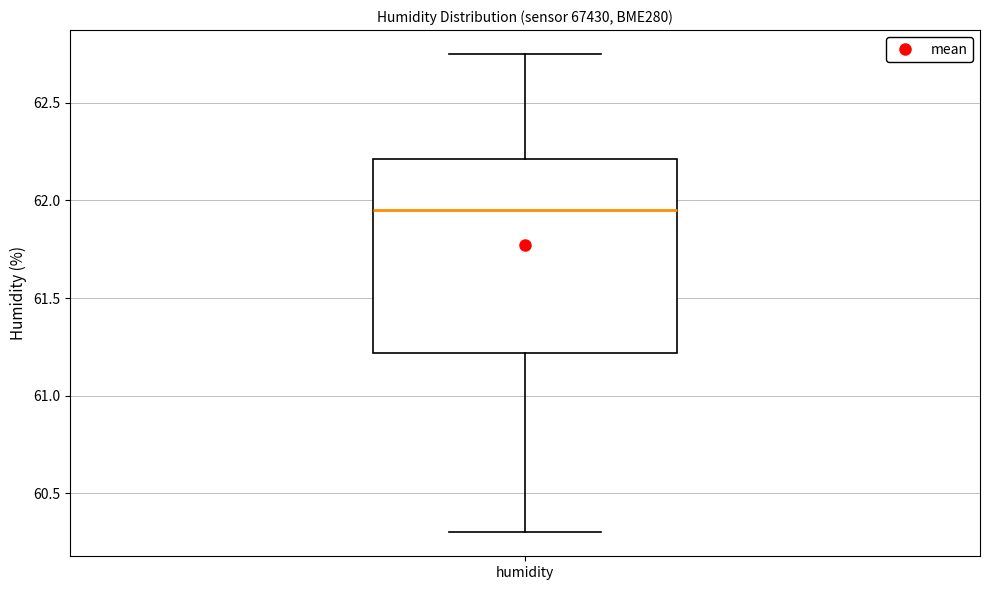

Read this box plot against the y-axis: the position of the median line, the range covered by the box, and the ends of both whiskers. The values are not printed on the chart, so give them approximately, as read against the axis.

median 61.95, box 61.20 to 62.20, whiskers 60.30 to 62.75